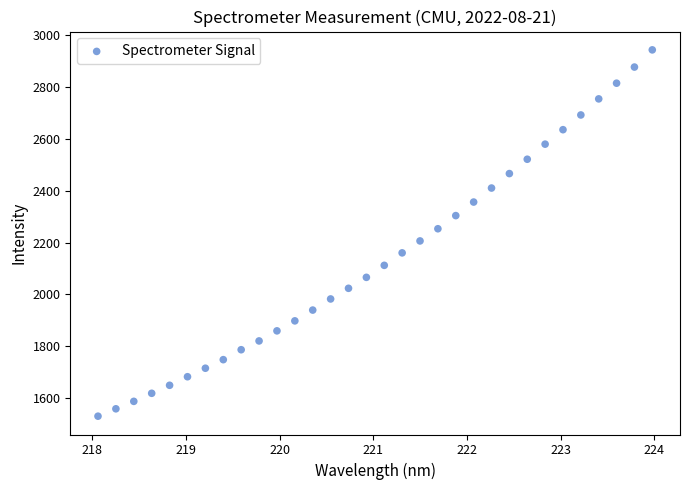

What is the range of Y values (max minus min)?

1413.4